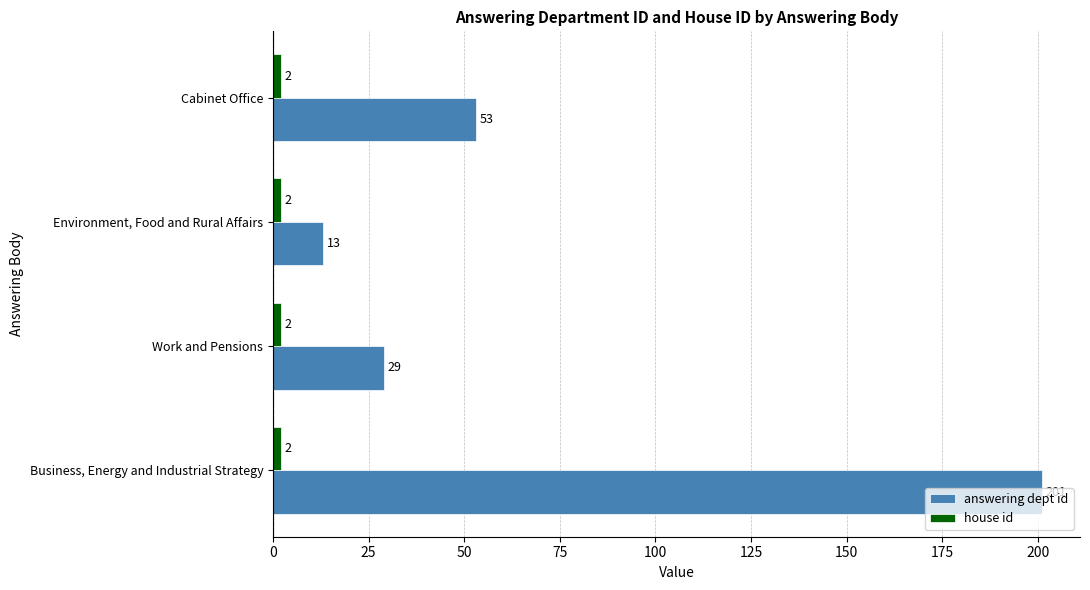

Is it true that answering dept id equals 12 at Cabinet Office?

False